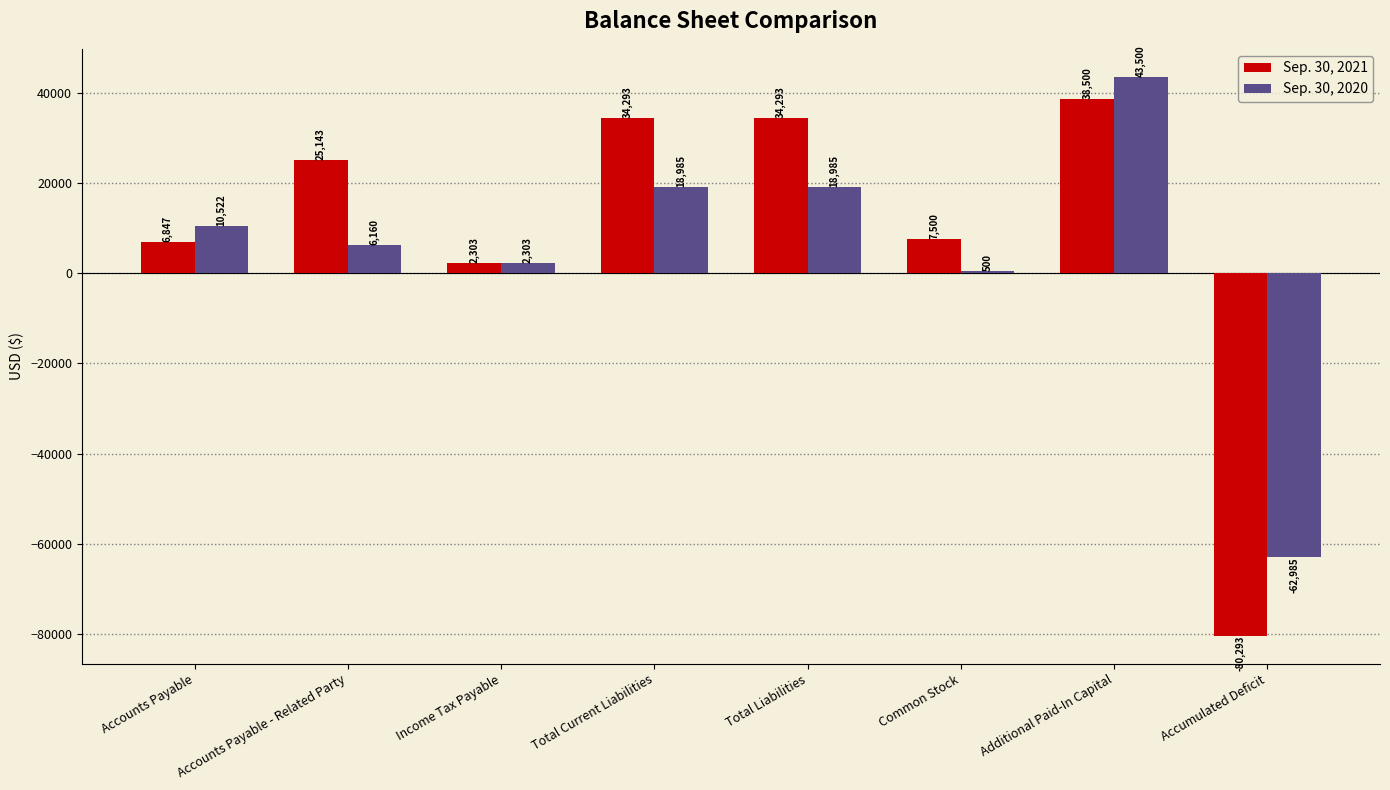

What are all the series names shown in the legend?

Sep. 30, 2021, Sep. 30, 2020